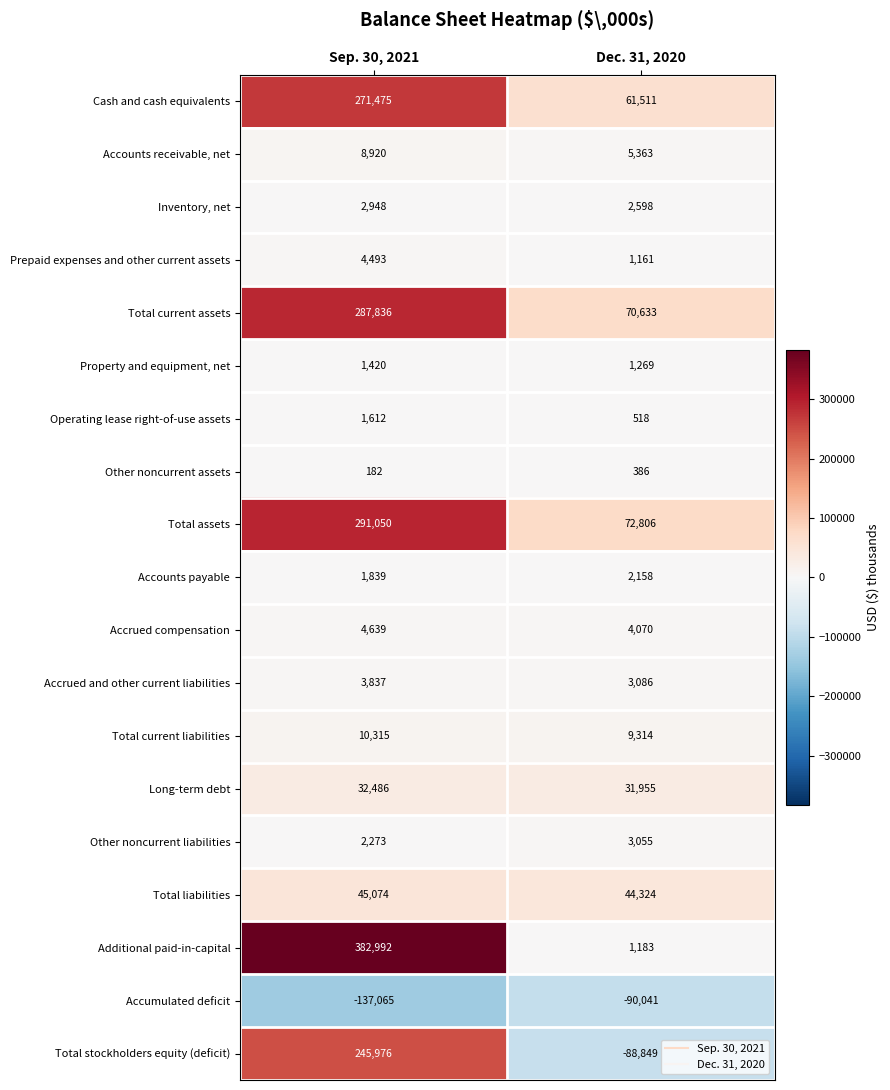

What is the sum of the Accounts payable values at Dec. 31, 2020 and Sep. 30, 2021?

3997